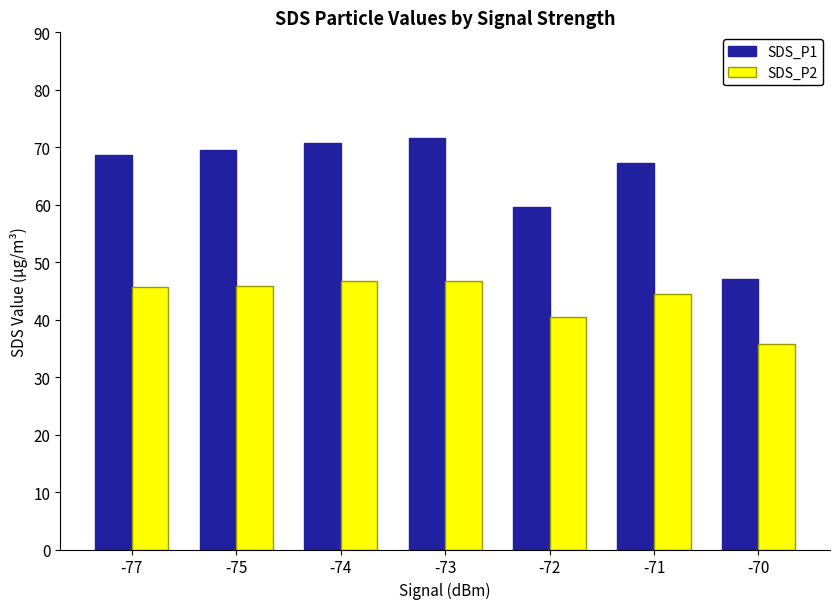

The value of SDS_P2 at -72 is 19.0. True or false?

False